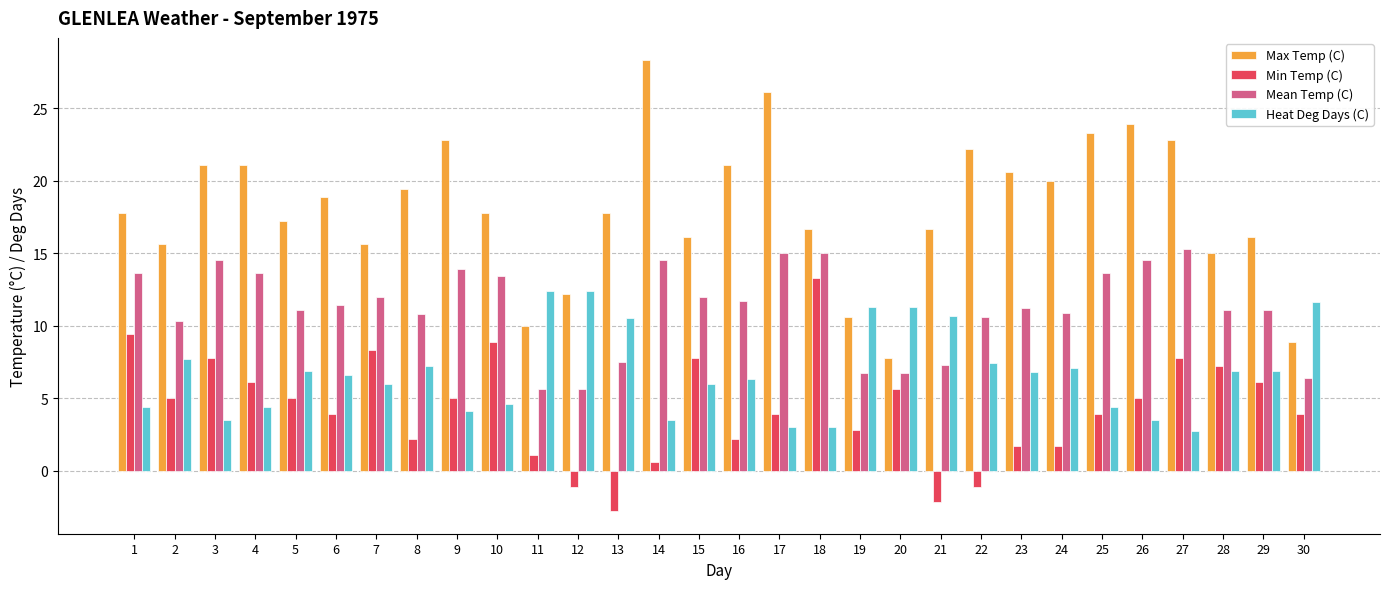

What is the sum of the Heat Deg Days (C) values at 7 and 10?

10.6